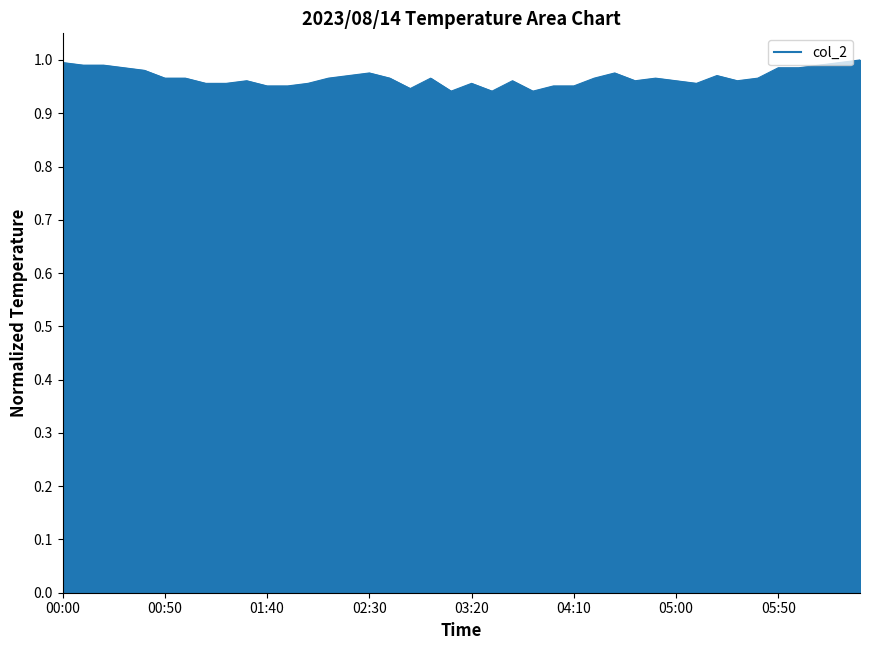

What is the label of the 16th point from the left?

02:30